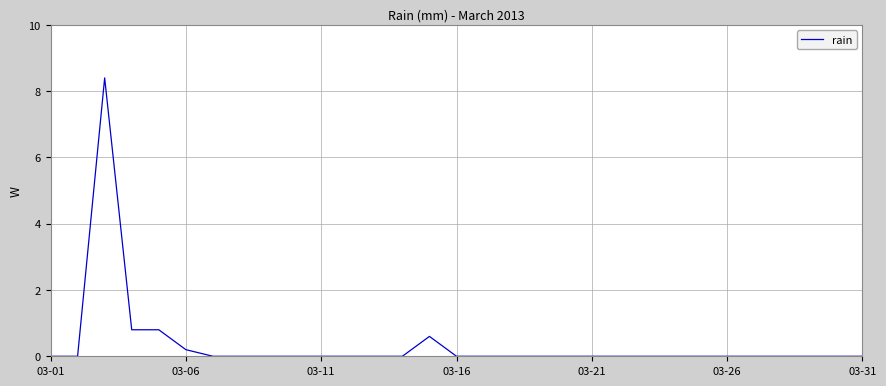

Is this an area chart (filled region under the line)?

No